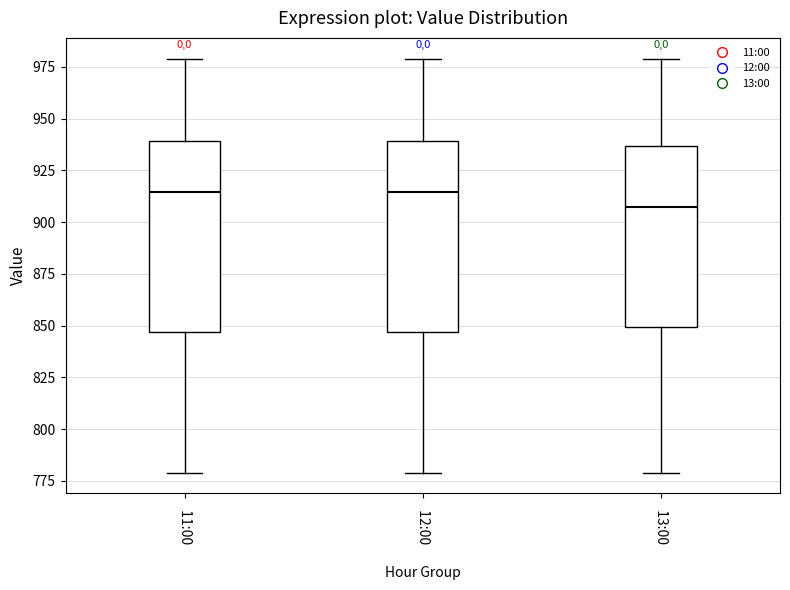

Reading left to right, read every box against the y-axis: the position of its median line, the range the box covers, and the ends of its whiskers. The values are not printed on the chart, so give them approximately, as read against the axis.

11:00: median 915, box 845 to 940, whiskers 780 to 980
12:00: median 915, box 845 to 940, whiskers 780 to 980
13:00: median 910, box 850 to 935, whiskers 780 to 980